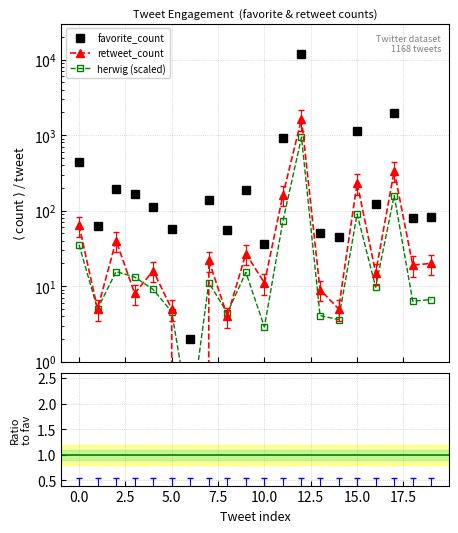

Does the chart have visible grid lines?

Yes